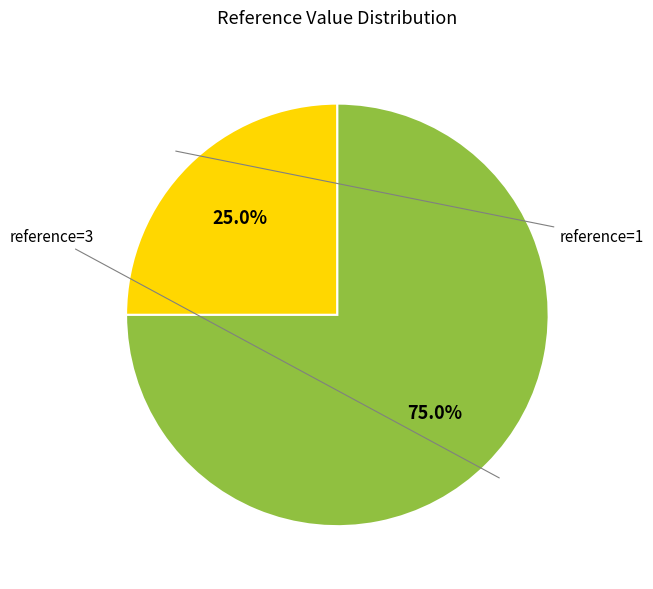

Is there any slice that represents more than half of the pie?

Yes